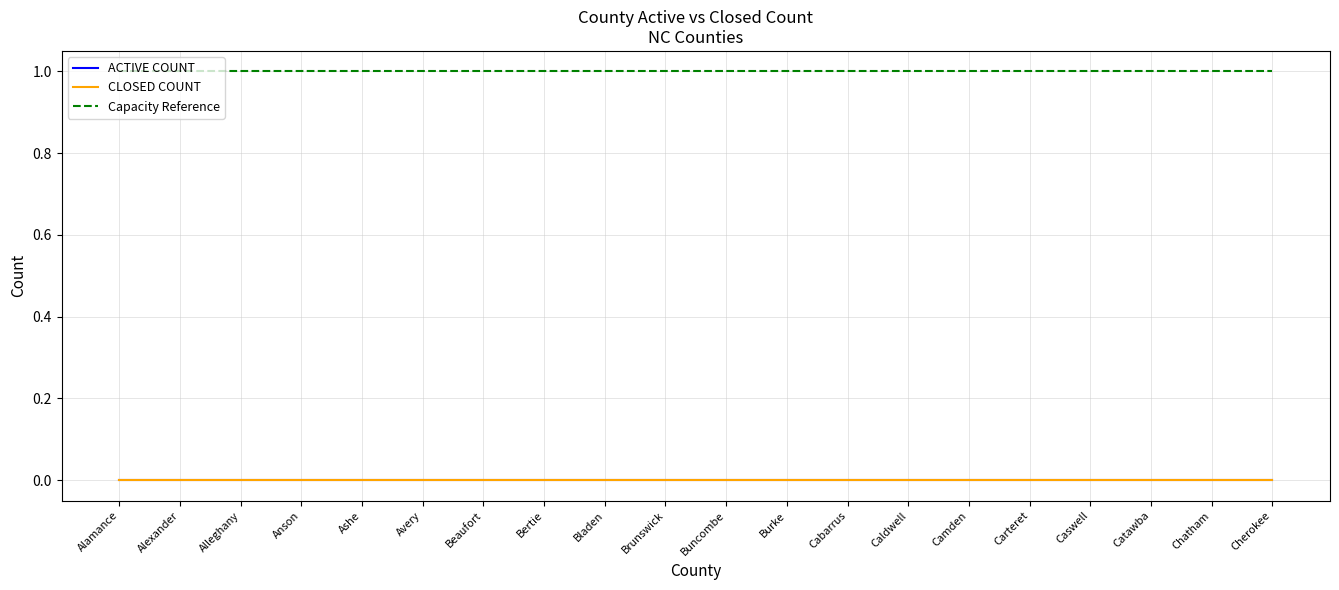

Which label corresponds to the smallest value in the chart?

Alamance